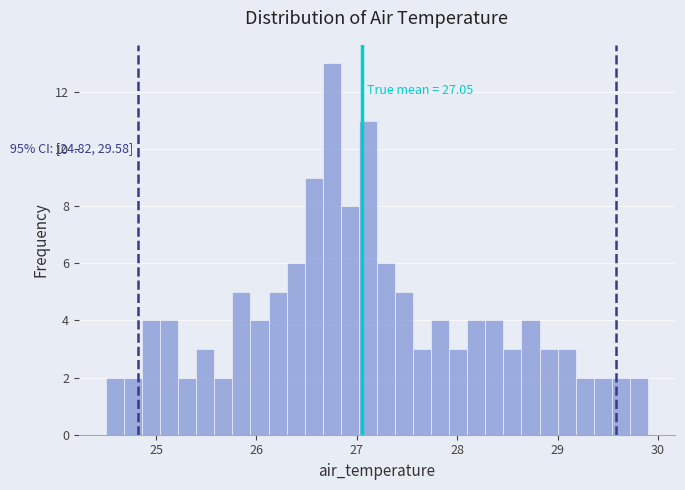

Read against the x-axis, roughly where is the centre of the tallest bar?

26.8